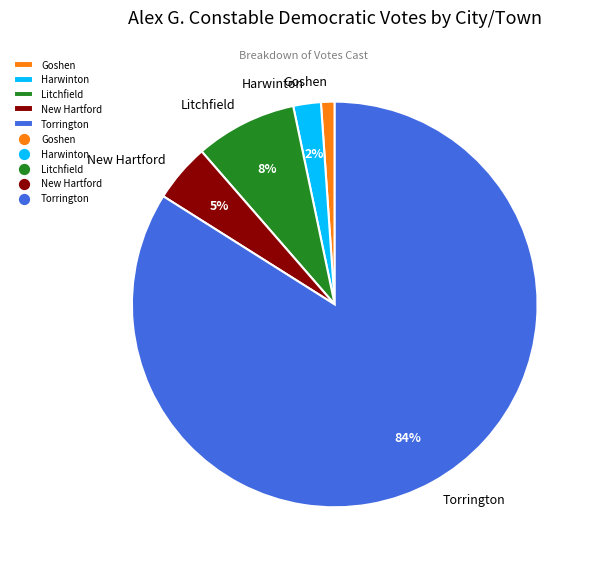

What percentage is the Harwinton slice, to the nearest percent?

2%